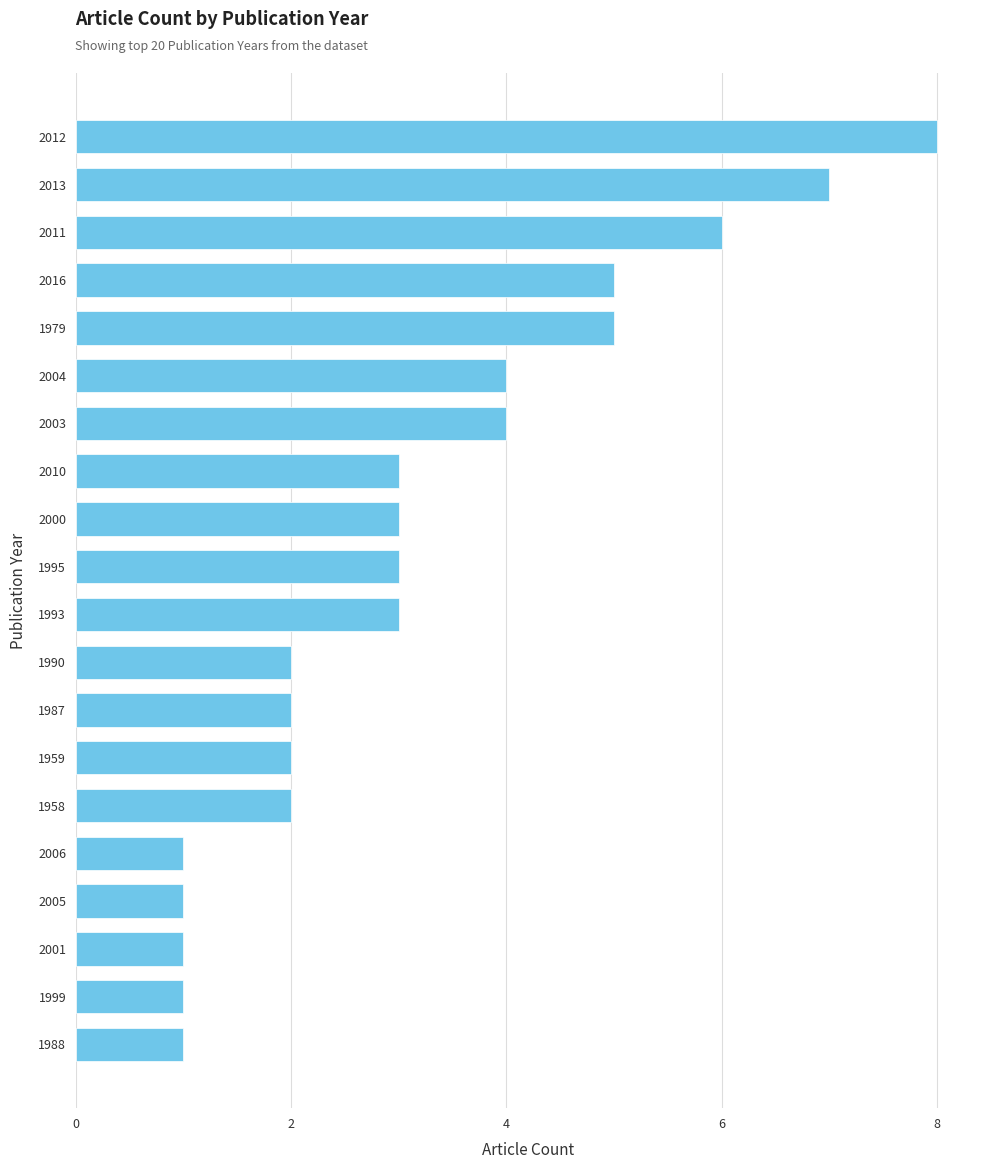

What is the greatest value displayed?

8